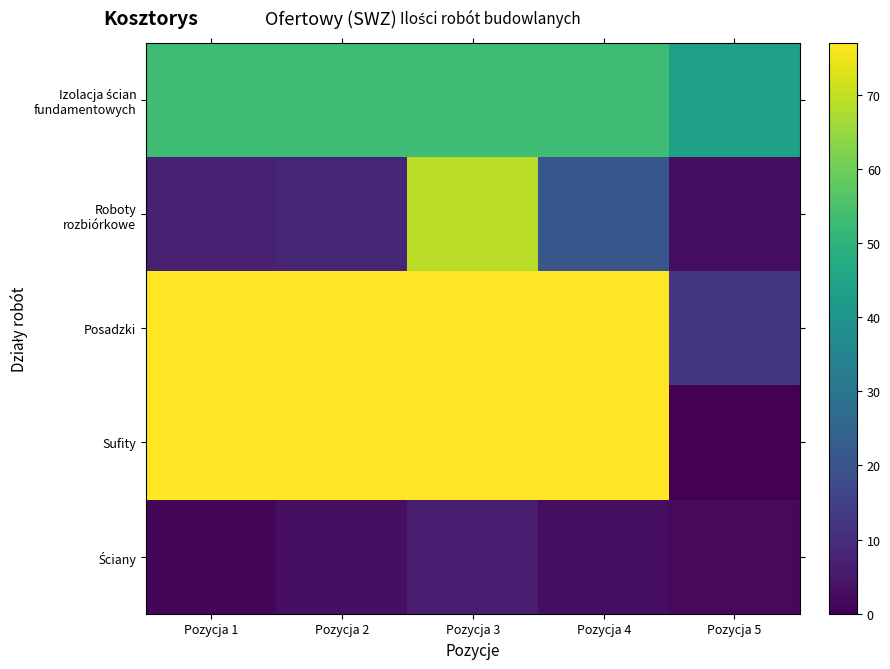

Between Pozycja 1 and Pozycja 2, which series saw the biggest shift?

Ściany